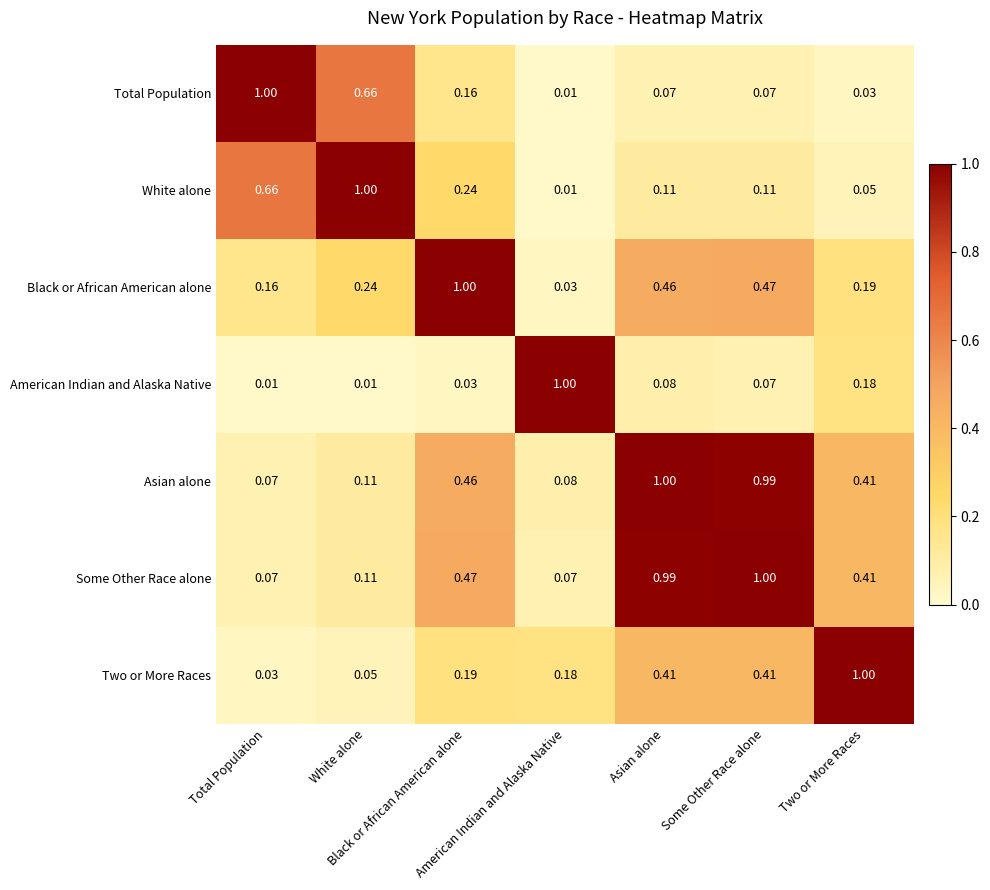

At which category does the chart reach its peak across all series?

Total Population